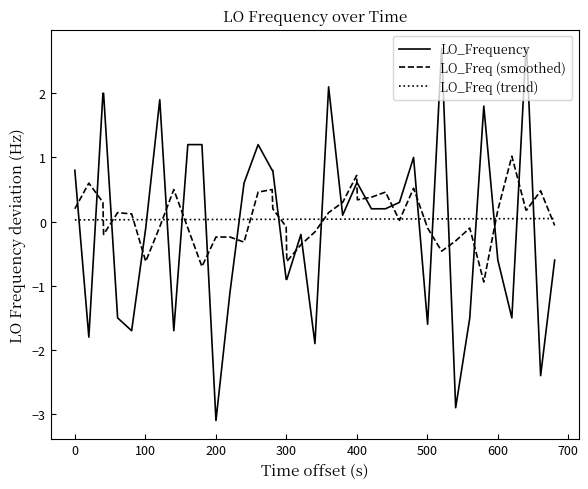

What are all the series names shown in the legend?

LO_Frequency, LO_Freq (smoothed), LO_Freq (trend)